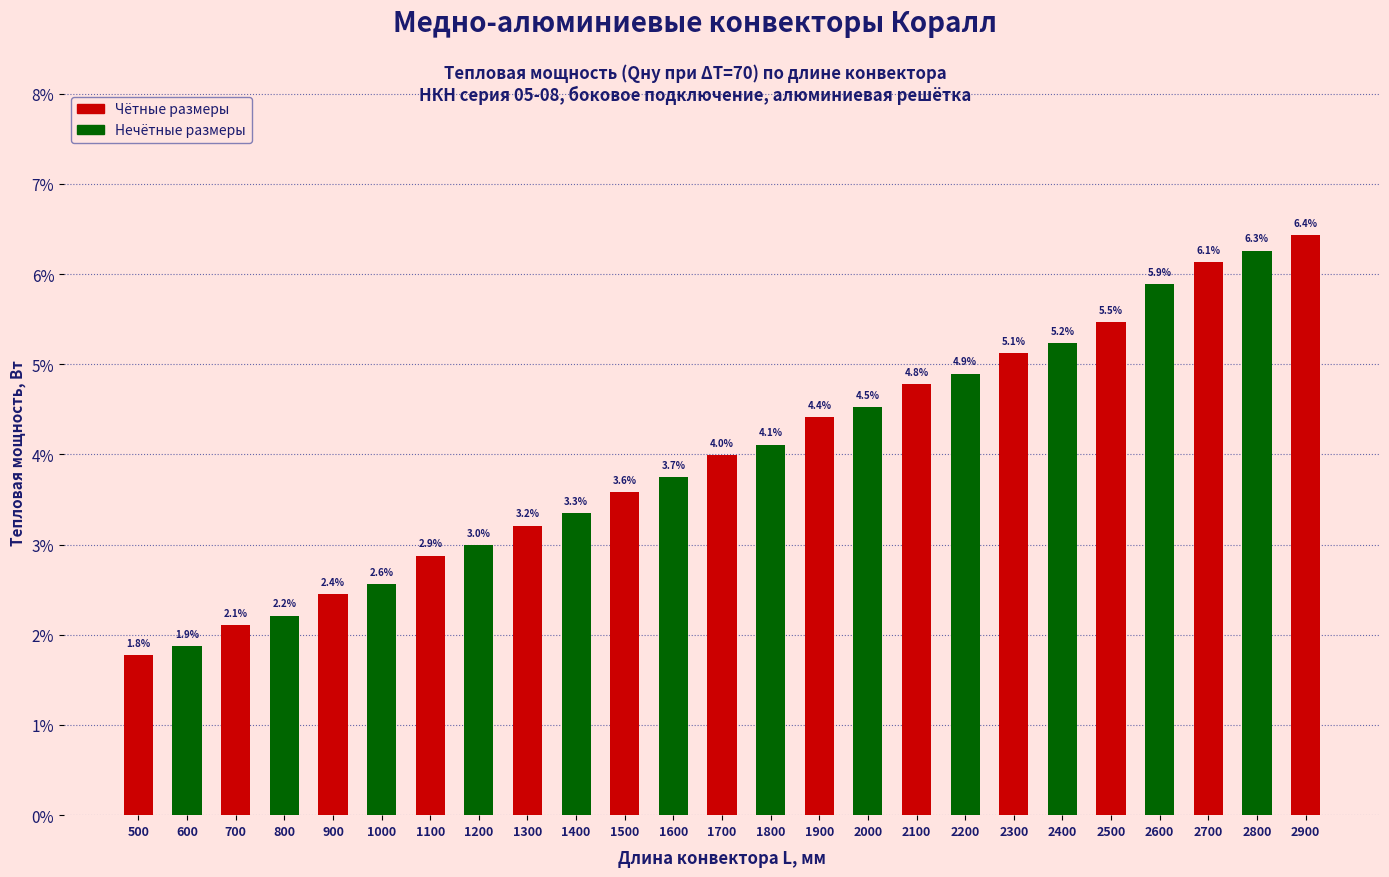

Reading left to right, what are all the values shown in this chart?

1.8	1.9	2.1	2.2	2.4	2.6	2.9	3.0	3.2	3.3	3.6	3.7	4.0	4.1	4.4	4.5	4.8	4.9	5.1	5.2	5.5	5.9	6.1	6.3	6.4